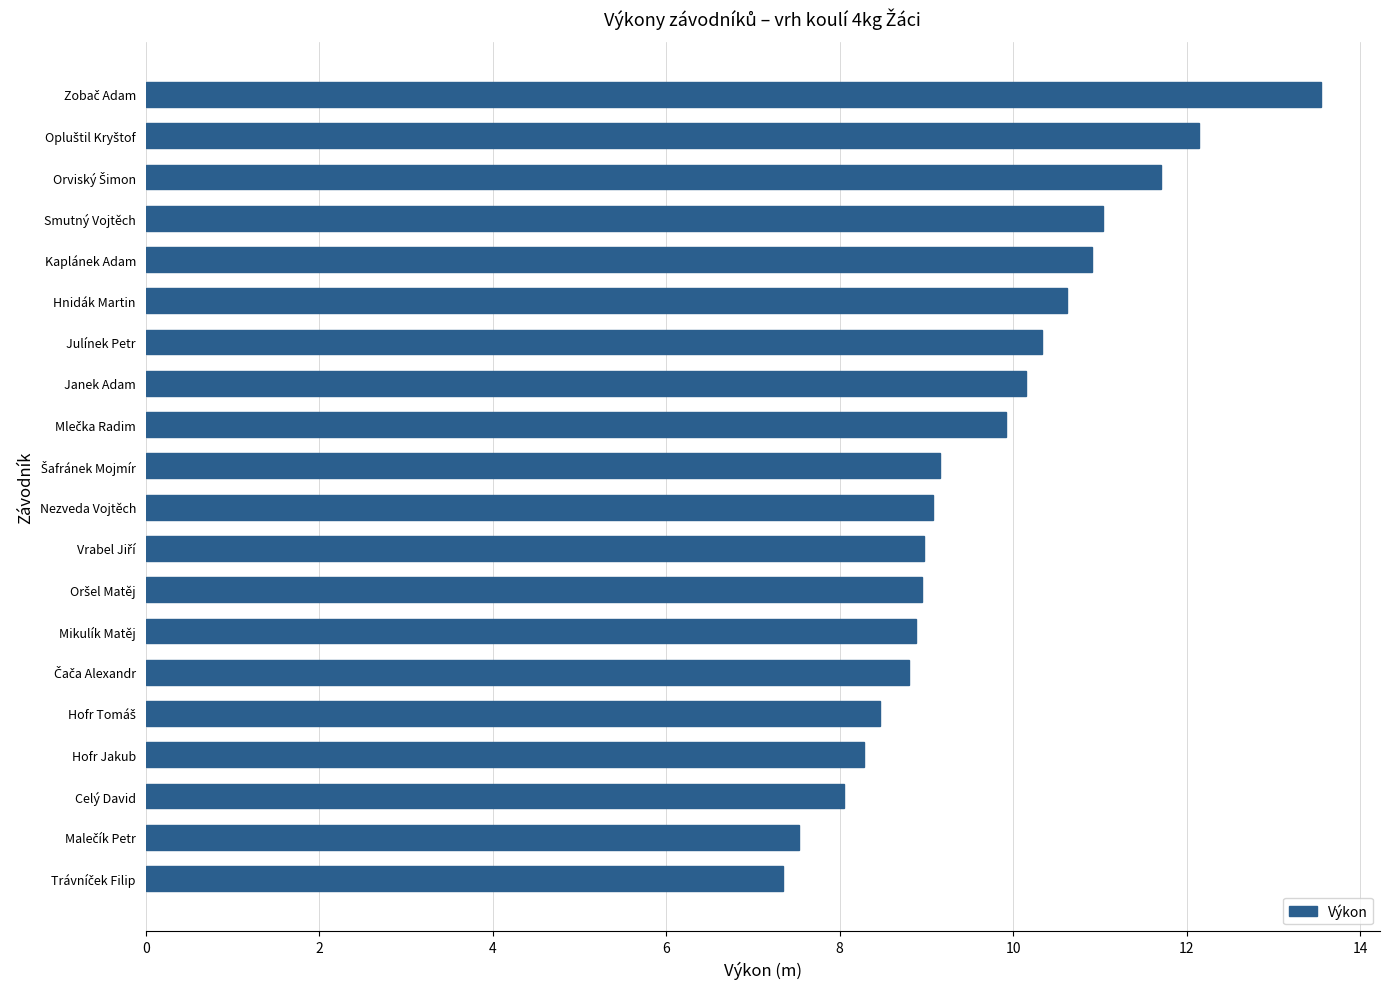

The chart shows a value of 10.9 at Kaplánek Adam. True or false?

True